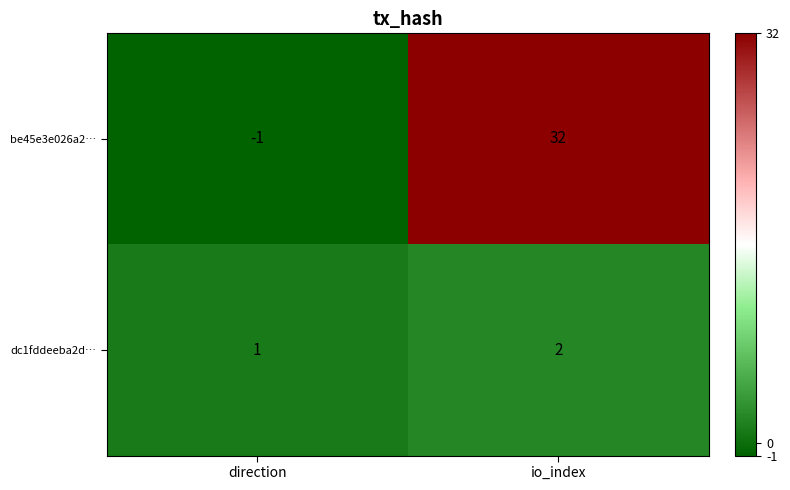

Between direction and io_index, which series saw the biggest shift?

be45e3e026a2…